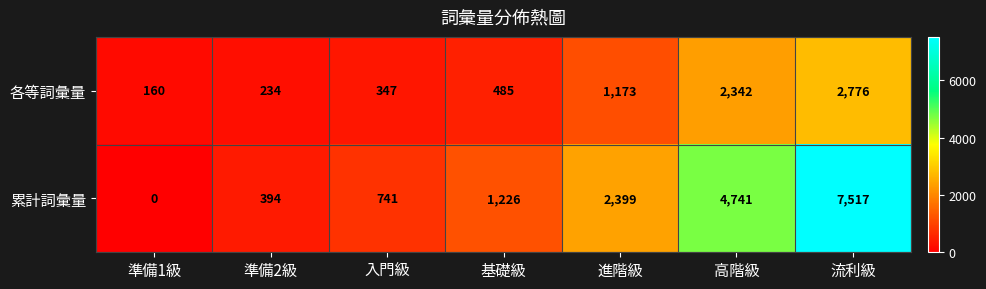

Reading right to left, what are all the values shown in this chart?

各等詞彙量: 流利級=2776	高階級=2342	進階級=1173	基礎級=485	入門級=347	準備2級=234	準備1級=160
累計詞彙量: 流利級=7517	高階級=4741	進階級=2399	基礎級=1226	入門級=741	準備2級=394	準備1級=0